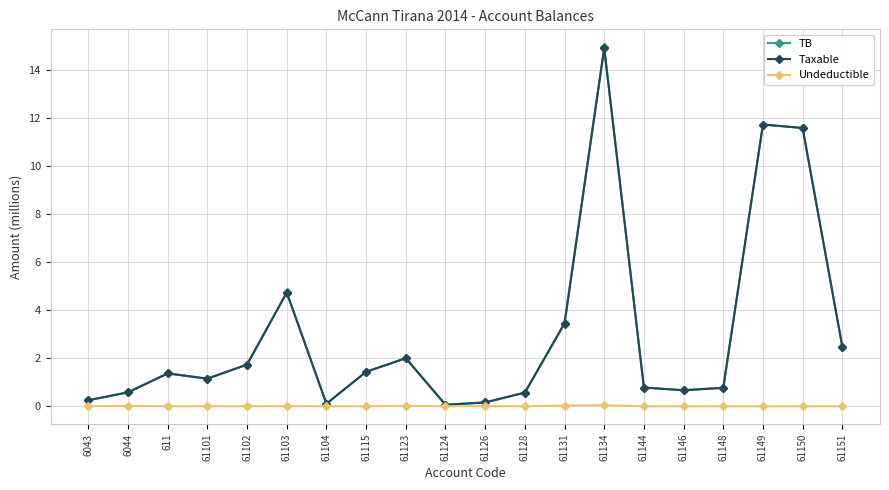

What is the label of the 15th point from the right?

61103